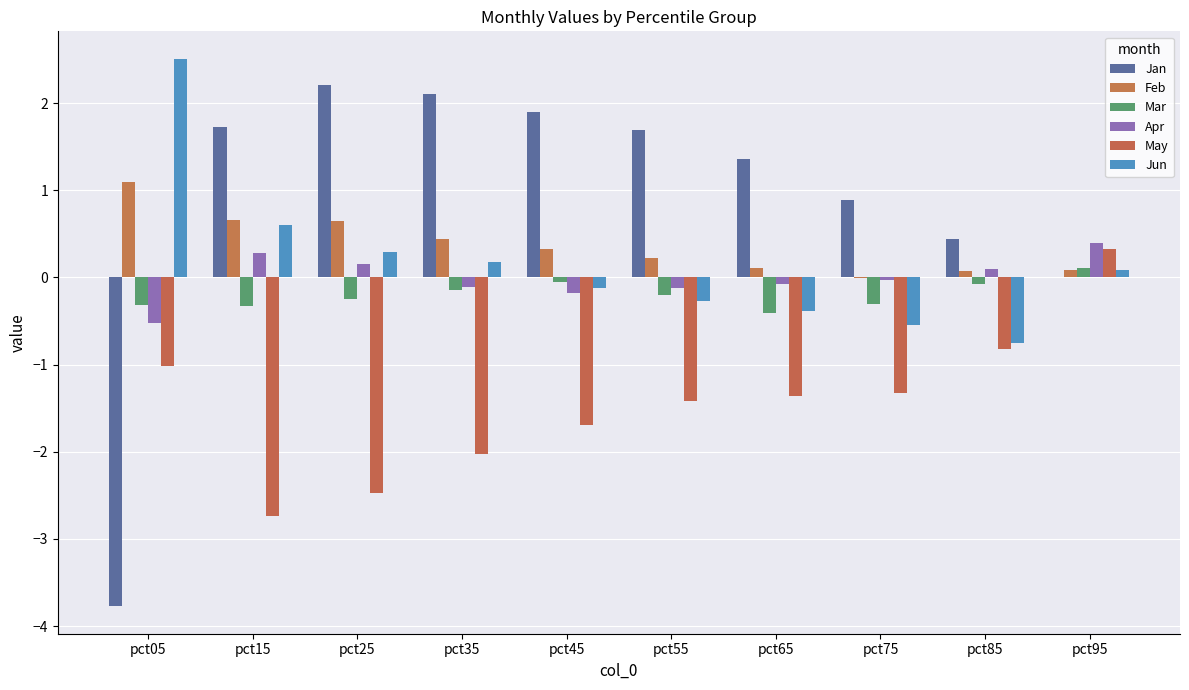

At how many categories does at least one series exceed 2?

3